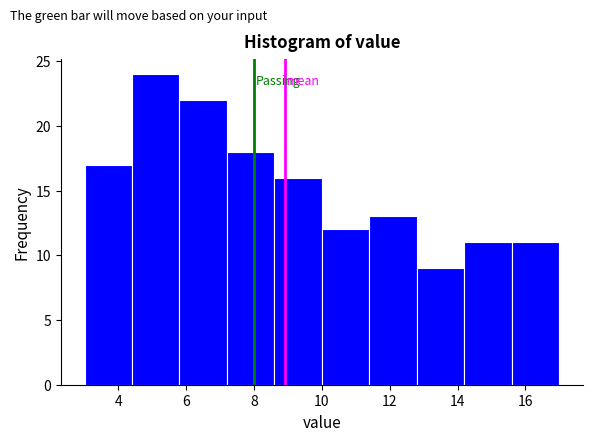

Reading left to right, transcribe this chart: for each bar, give the range it covers on the x-axis and its height. The values are not printed on the chart, so give them approximately, as read against the axis.

3.0 to 4.4: 17
4.4 to 5.8: 24
5.8 to 7.2: 22
7.2 to 8.6: 18
8.6 to 10.0: 16
10.0 to 11.4: 12
11.4 to 12.8: 13
12.8 to 14.2: 9
14.2 to 15.6: 11
15.6 to 17.0: 11